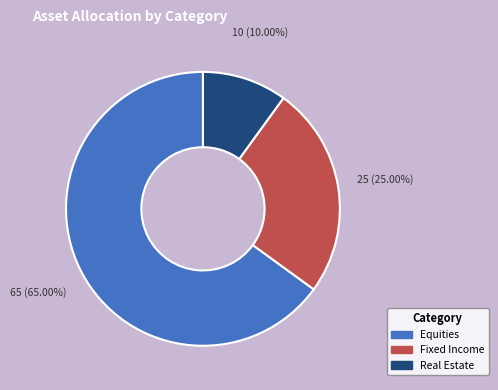

Count the number of slices in the pie.

3